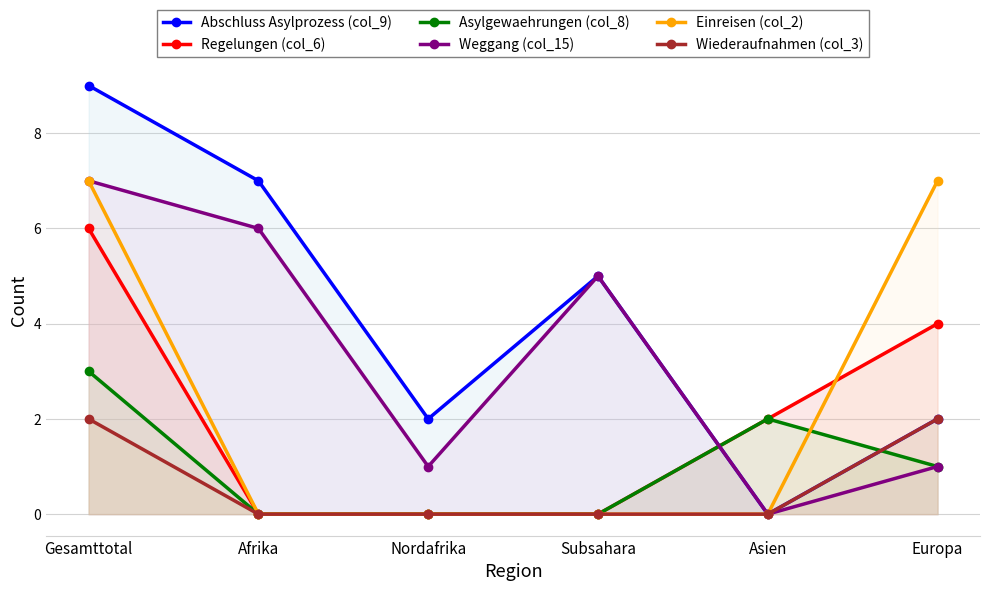

What is the sum of the Einreisen (col_2) values at Afrika and Gesamttotal?

7